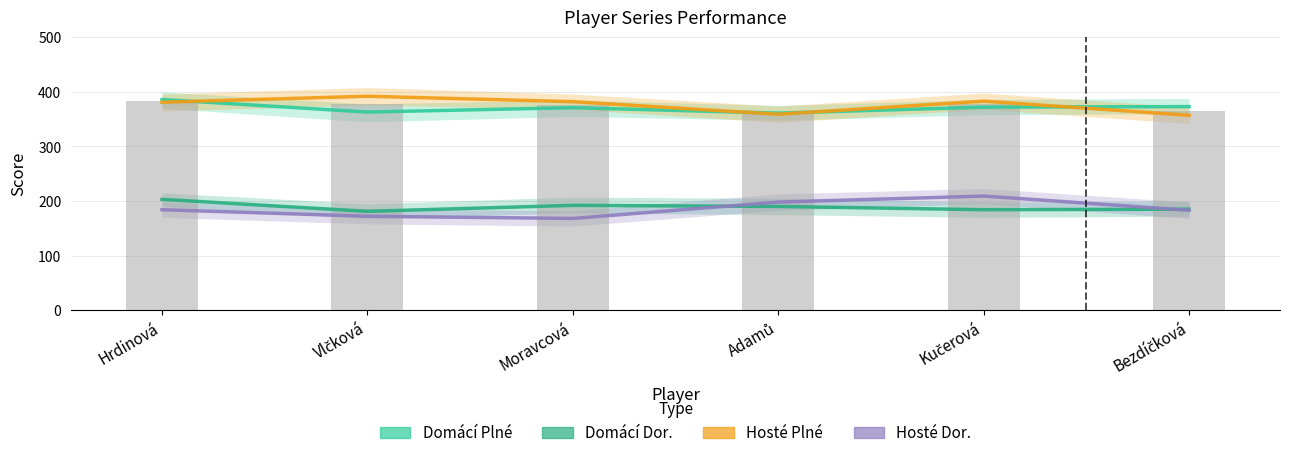

The Hosté Plné series shows 357 at Bezdíčková. True or false?

True